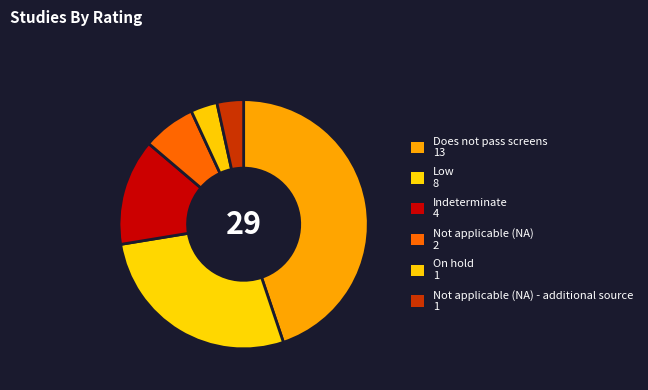

Count the number of slices in the pie.

6